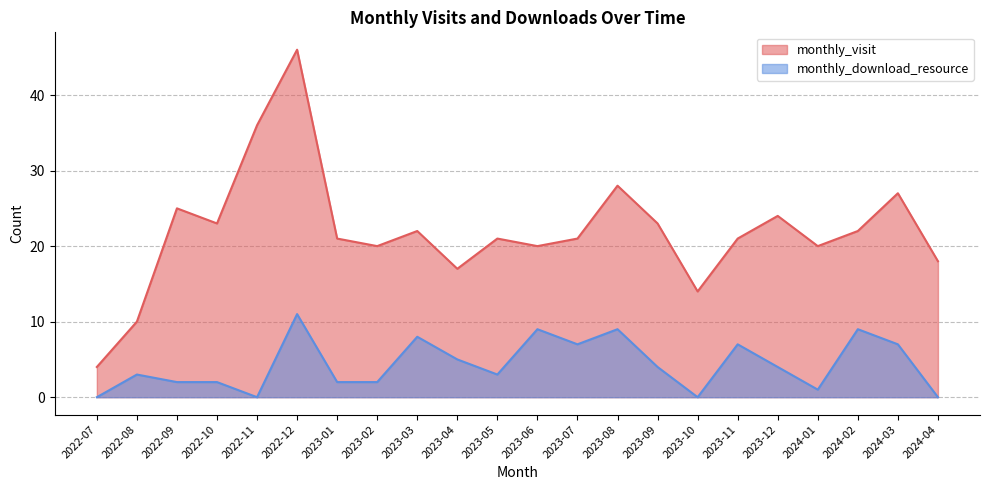

What are all the series names shown in the legend?

monthly_visit, monthly_download_resource